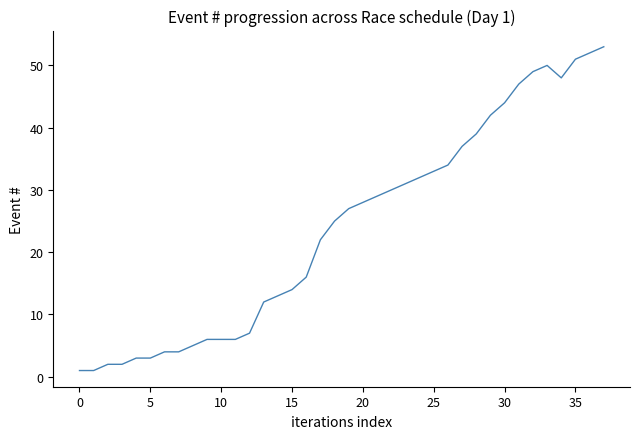

What is the greatest value displayed?

53